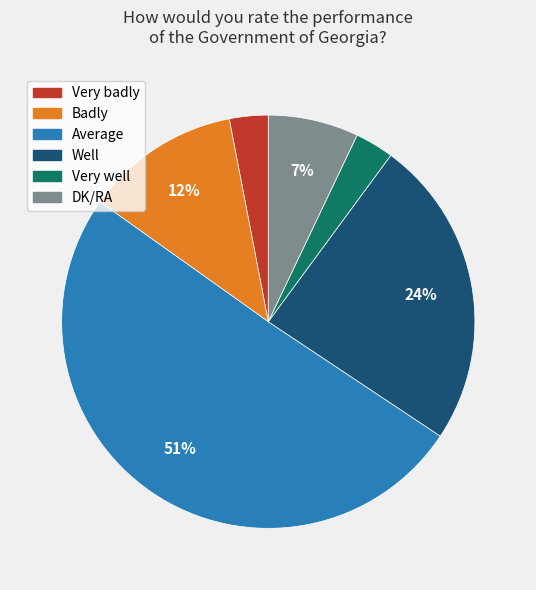

What percentage is the Badly slice, to the nearest percent?

12%